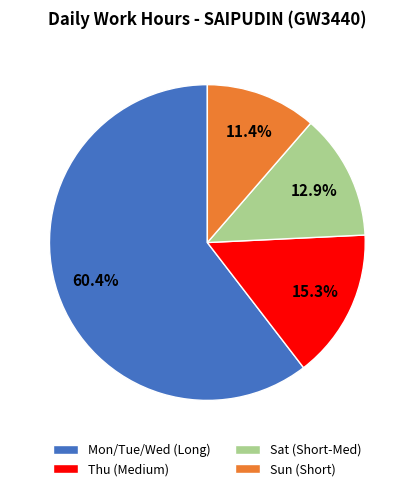

To the nearest percent, what is the difference between the largest and smallest slice percentages?

49%